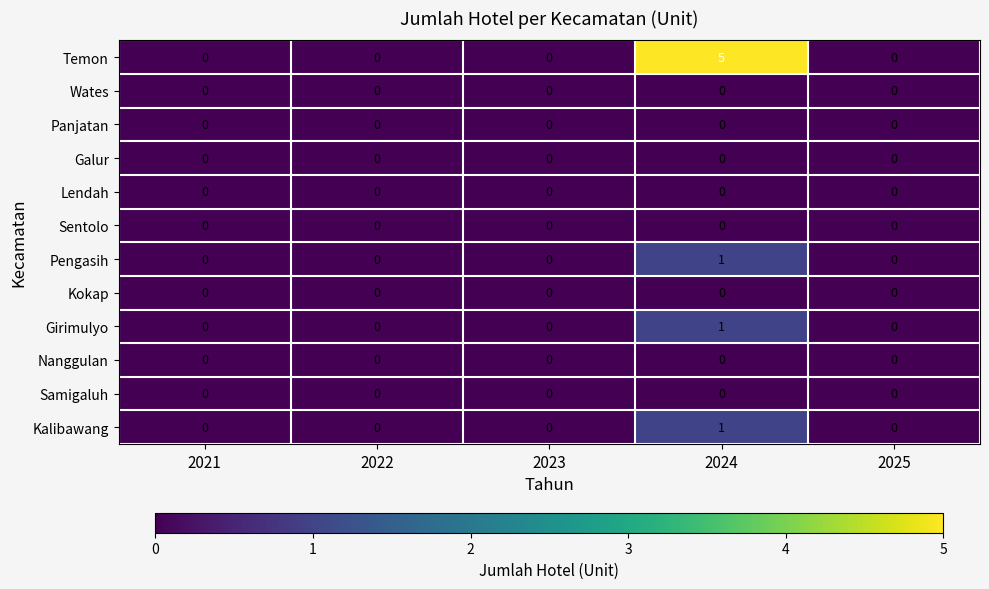

Which series has the largest range (max minus min)?

Temon